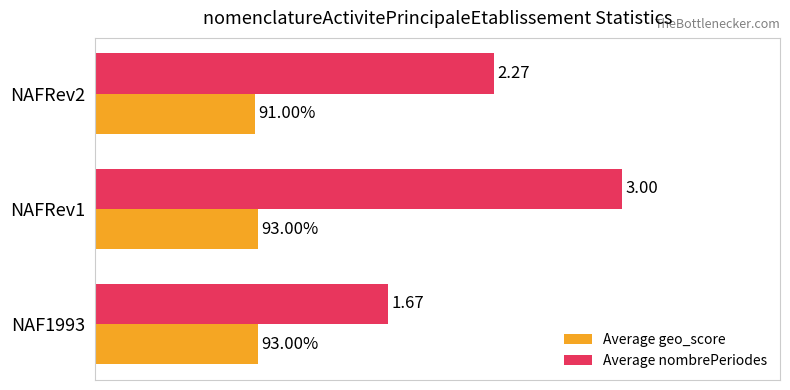

Is the value of Average nombrePeriodes at NAFRev2 greater than the value of Average geo_score at NAF1993?

Yes